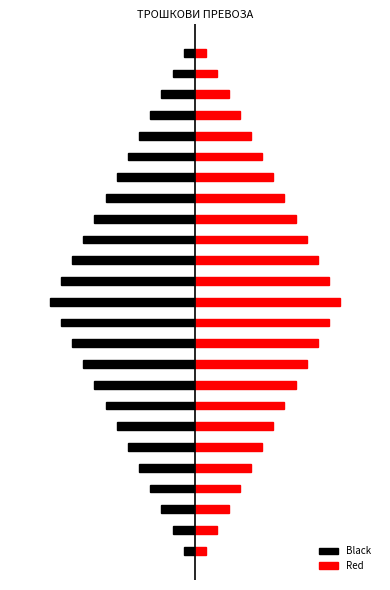

Reading left to right, list all the values displayed in this chart.

Black: 0=-1.7	1=-3.4	2=-5.1	3=-6.8	4=-8.5	5=-10.2	6=-11.8	7=-13.5	8=-15.2	9=-16.9	10=-18.6	11=-20.3	12=-22.0	13=-20.3	14=-18.6	15=-16.9	16=-15.2	17=-13.5	18=-11.8	19=-10.2	20=-8.5	21=-6.8	22=-5.1	23=-3.4	24=-1.7
Red: 0=1.7	1=3.4	2=5.1	3=6.8	4=8.5	5=10.2	6=11.8	7=13.5	8=15.2	9=16.9	10=18.6	11=20.3	12=22.0	13=20.3	14=18.6	15=16.9	16=15.2	17=13.5	18=11.8	19=10.2	20=8.5	21=6.8	22=5.1	23=3.4	24=1.7